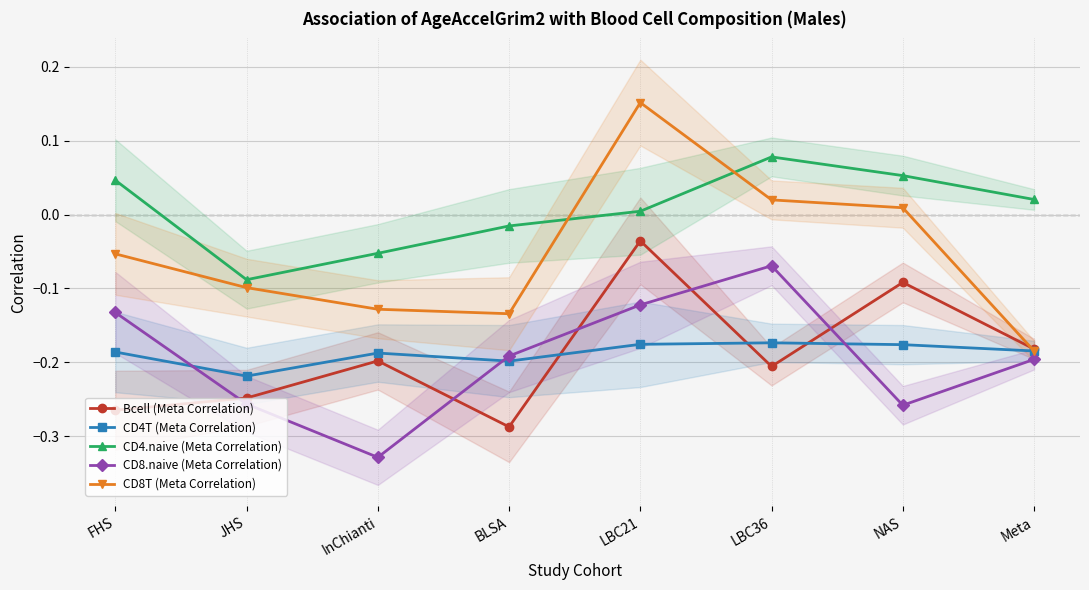

What is the value of the CD4.naive (Meta Correlation) point at the 3rd from the left?

-0.1